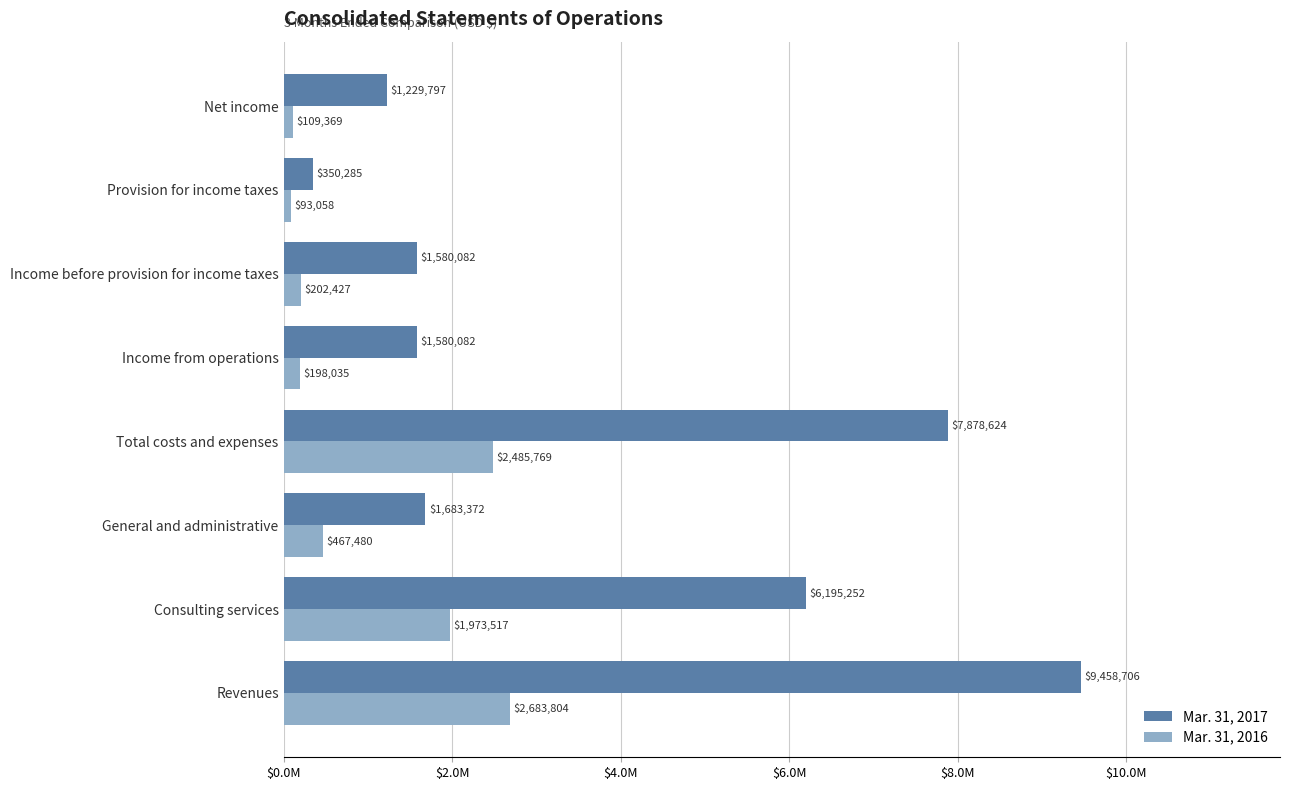

What is the maximum value for Mar. 31, 2017?

9458706